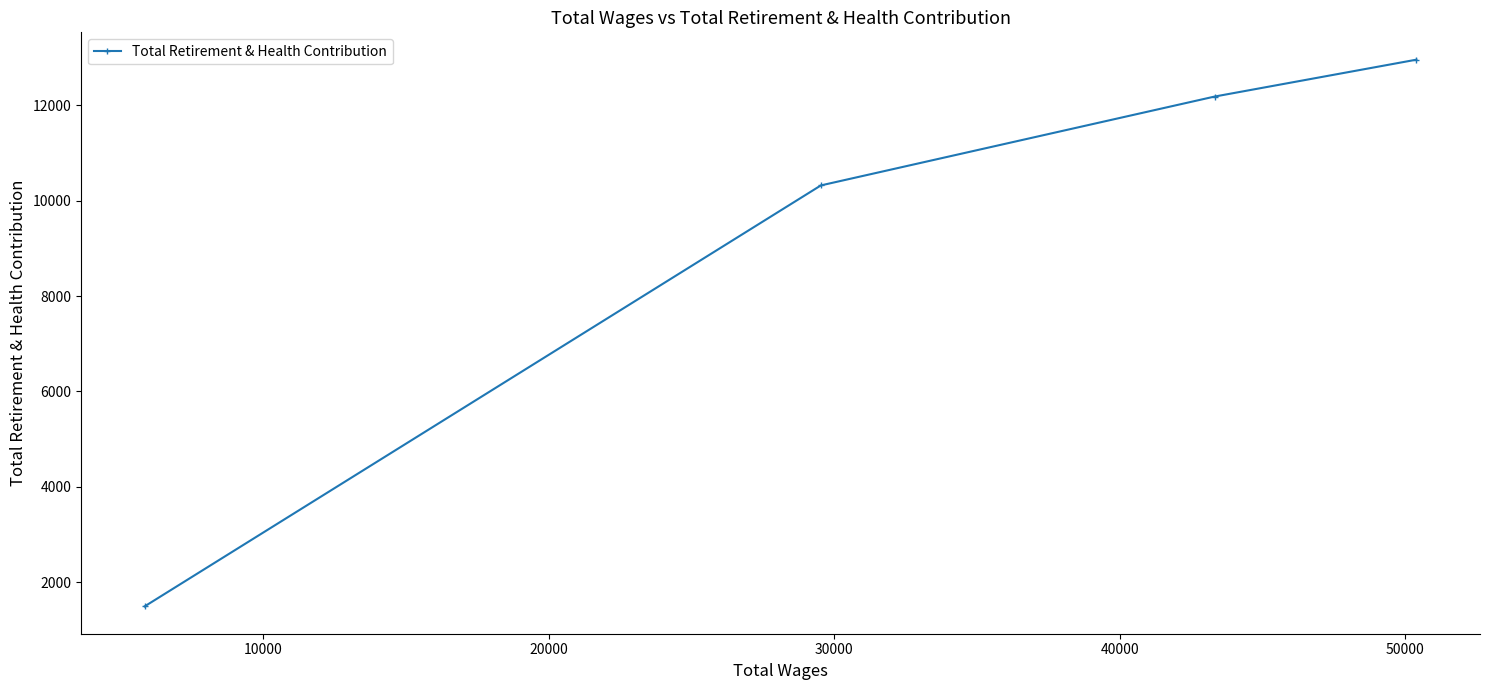

How many lines are shown in the chart?

1